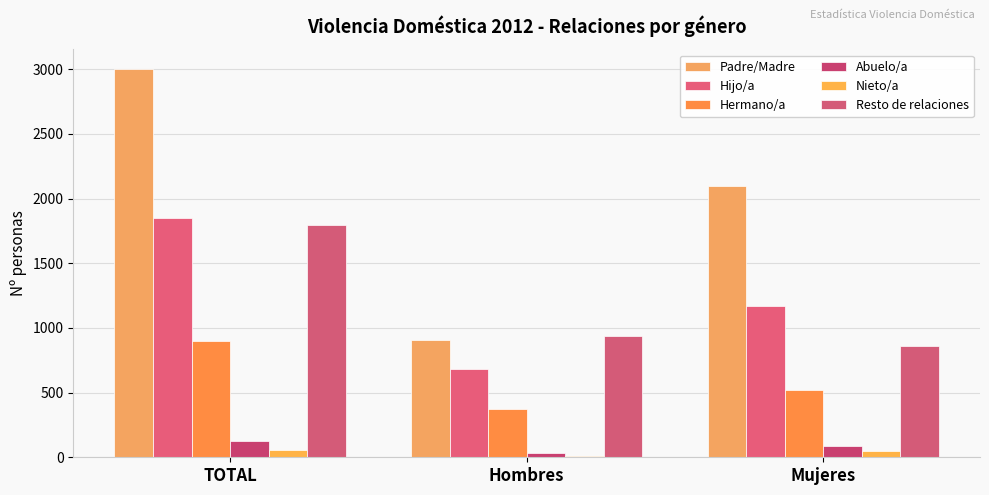

Are the bars horizontal?

No